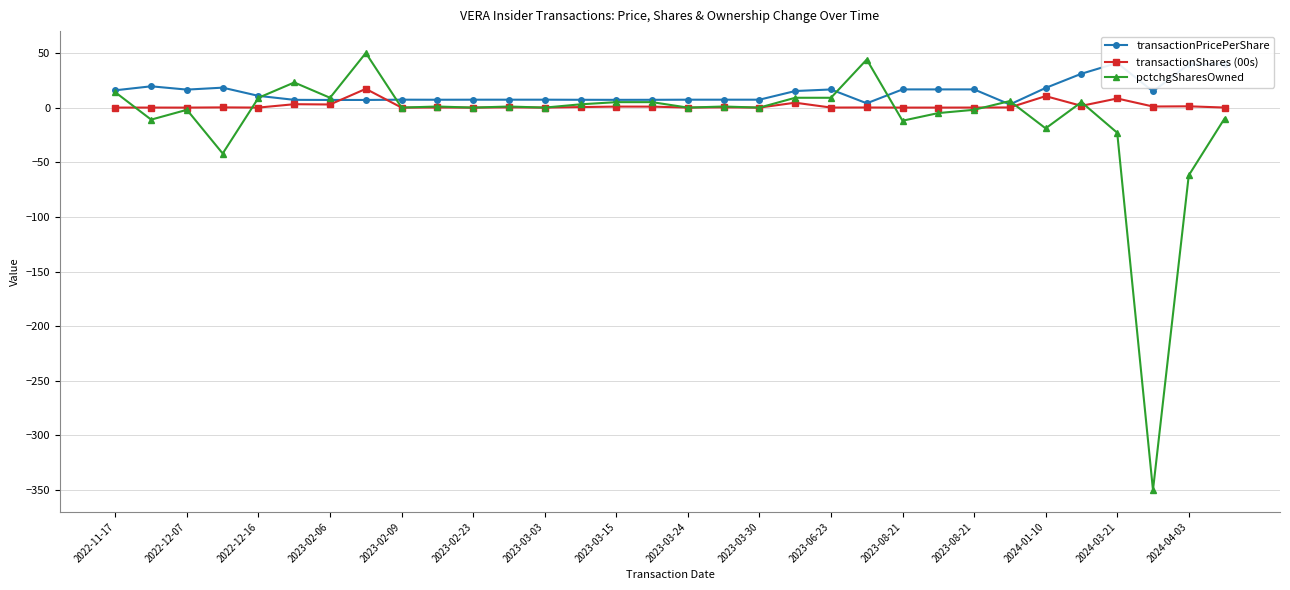

At 2022-12-16, list the series in order from largest to smallest.

transactionPricePerShare, pctchgSharesOwned, transactionShares (00s)